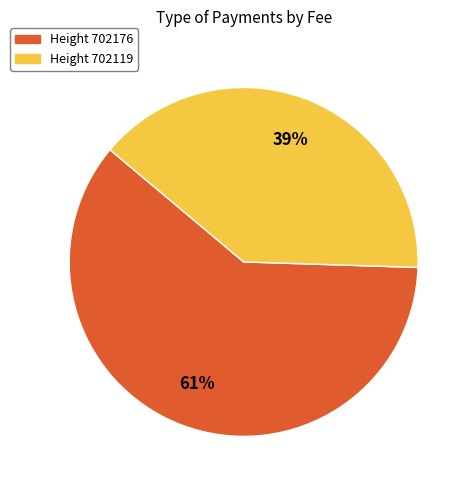

To the nearest percent, what is the average slice percentage?

50%